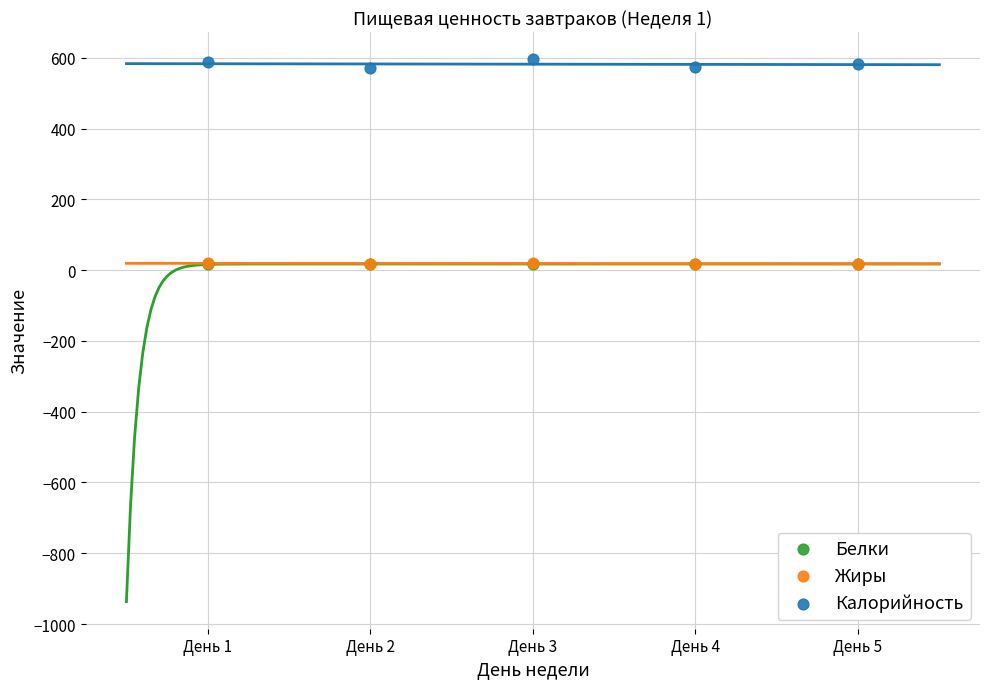

Which series contains the lowest Y value?

Белки